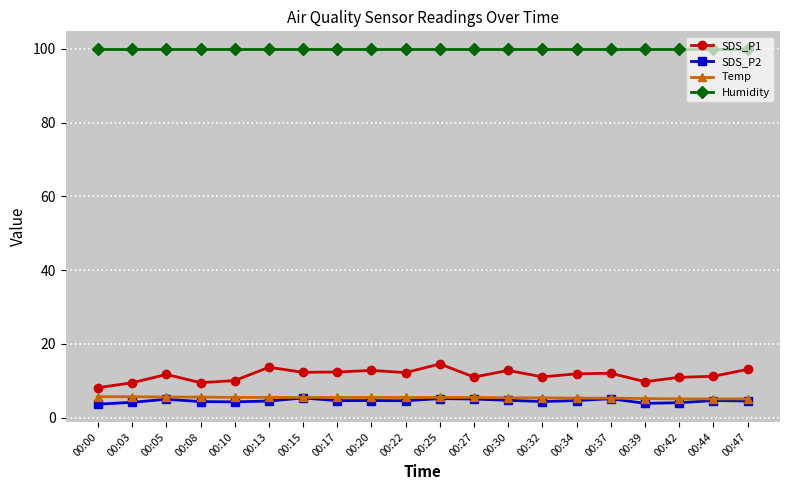

What is the highest value of the Humidity series?

99.9